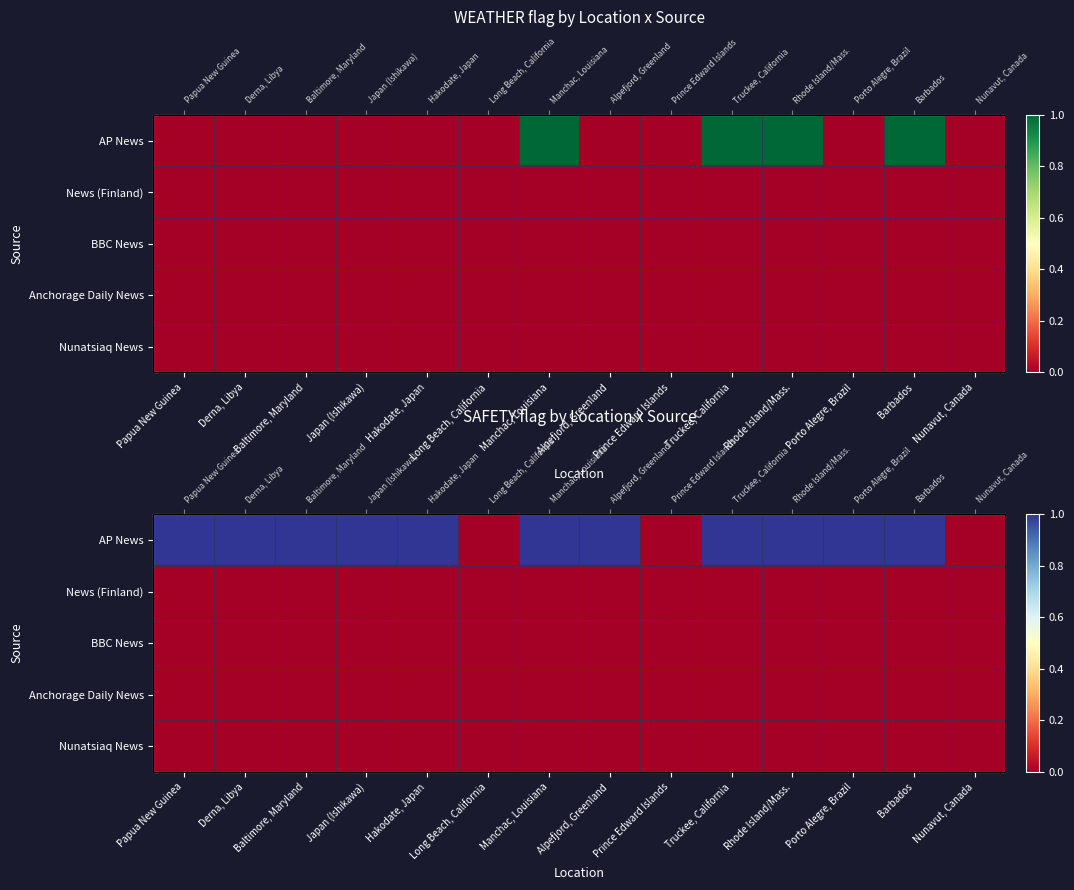

How many distinct data groups are displayed?

5